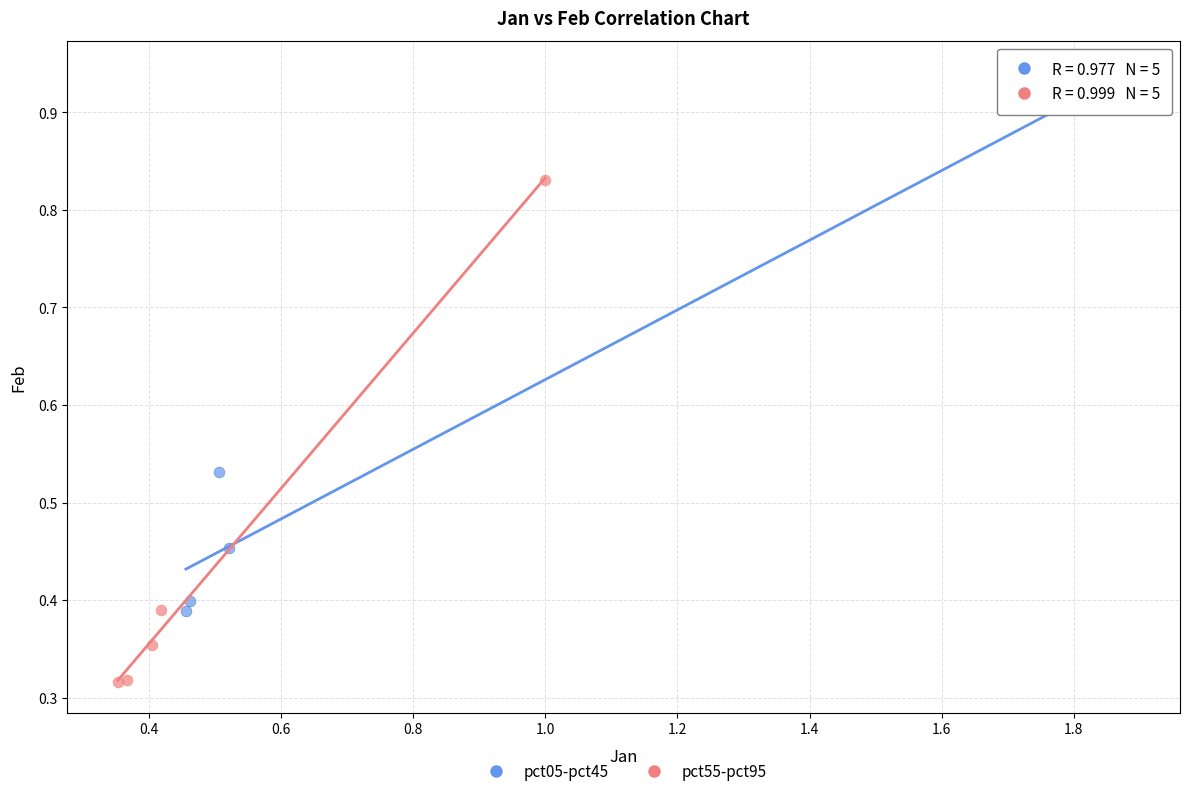

Which series contains the lowest Y value?

pct55-pct95